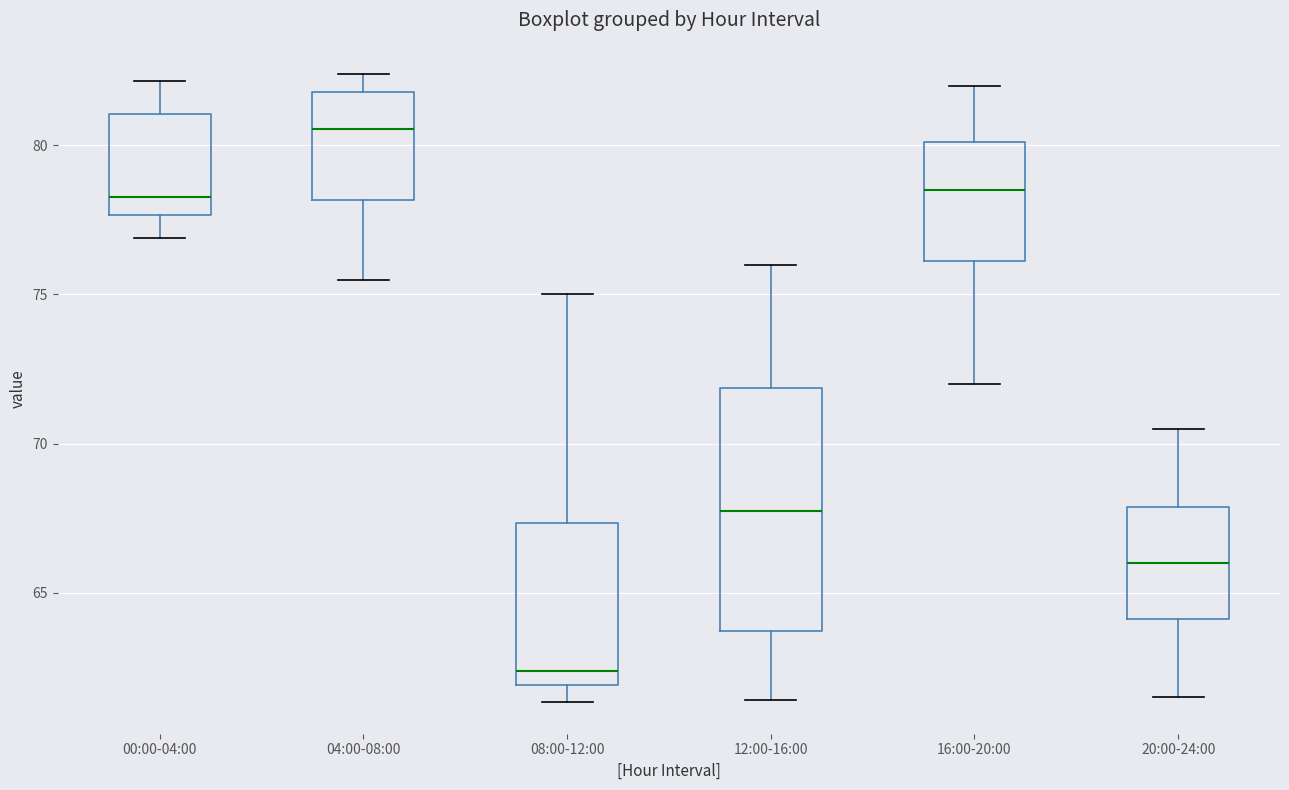

Reading left to right, read every box against the y-axis: the position of its median line, the range the box covers, and the ends of its whiskers. The values are not printed on the chart, so give them approximately, as read against the axis.

00:00-04:00: median 78.5, box 77.5 to 81.0, whiskers 77.0 to 82.0
04:00-08:00: median 80.5, box 78.0 to 82.0, whiskers 75.5 to 82.5
08:00-12:00: median 62.5, box 62.0 to 67.5, whiskers 61.5 to 75.0
12:00-16:00: median 68.0, box 63.5 to 72.0, whiskers 61.5 to 76.0
16:00-20:00: median 78.5, box 76.0 to 80.0, whiskers 72.0 to 82.0
20:00-24:00: median 66.0, box 64.0 to 68.0, whiskers 61.5 to 70.5